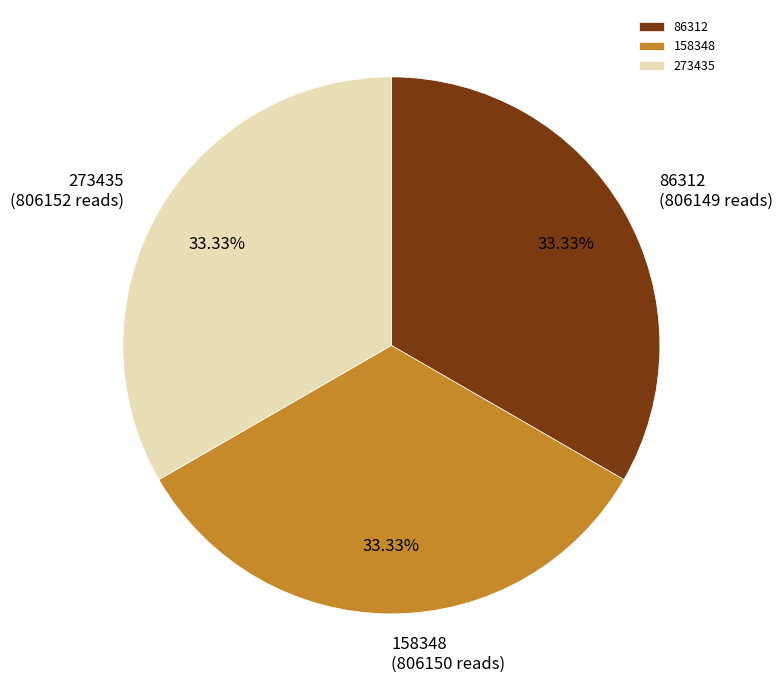

Is there a majority slice in this chart?

No